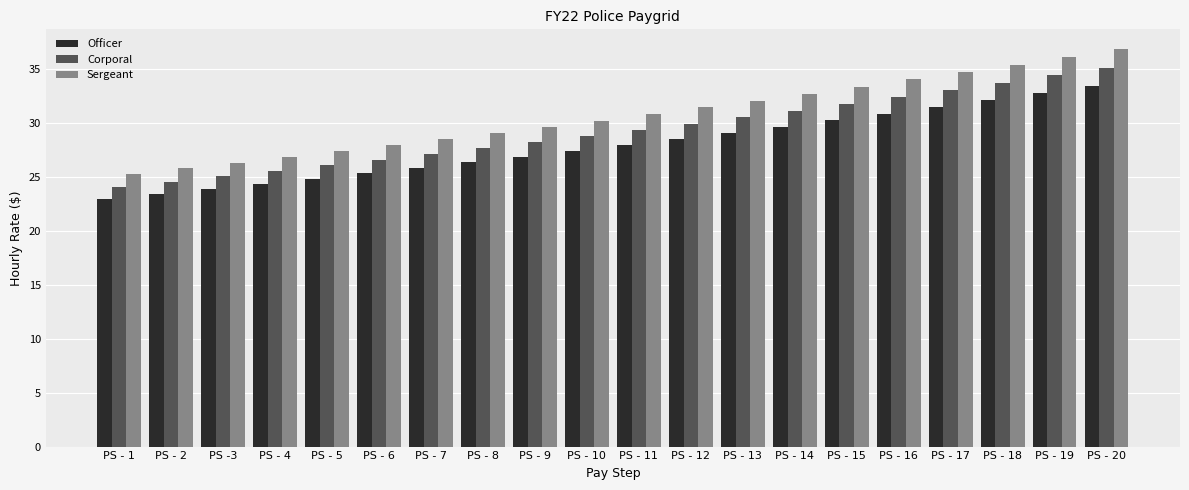

What is the difference between the highest and lowest values at PS - 11?

2.9